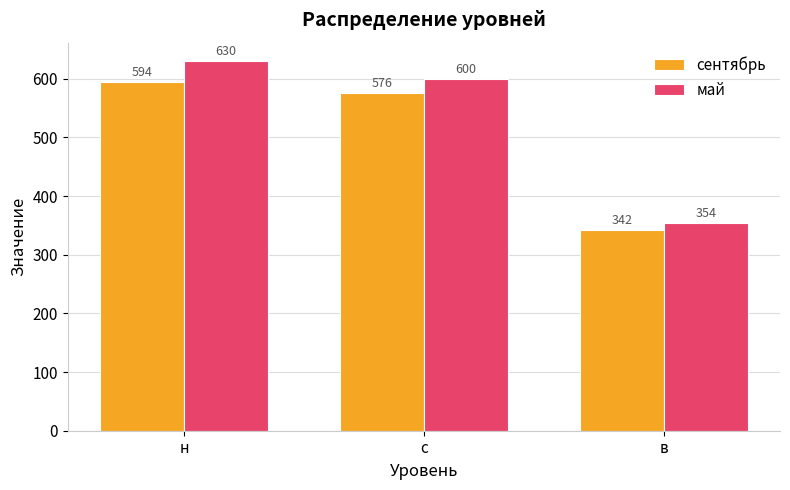

Reading right to left, transcribe all the data shown in this chart.

сентябрь: в=342	с=576	н=594
май: в=354	с=600	н=630